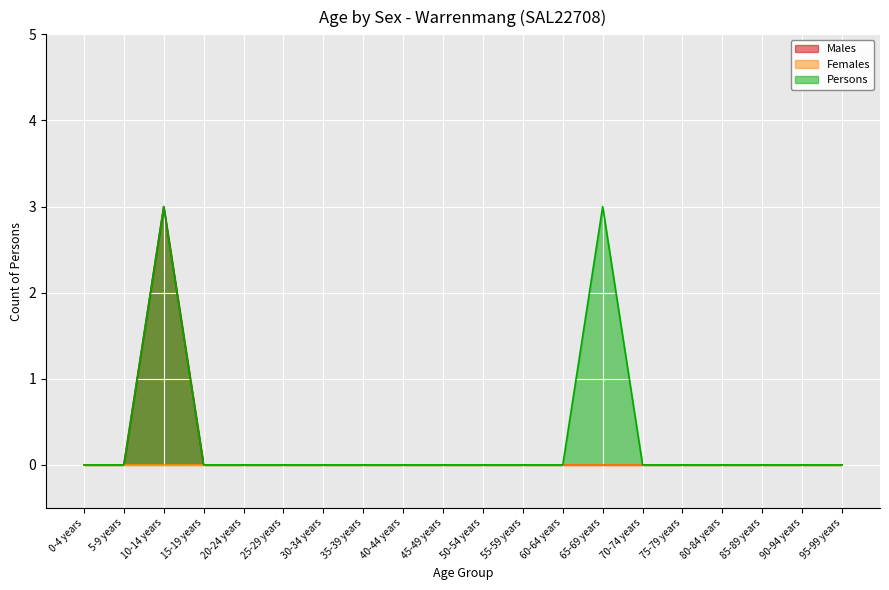

Count the Males values in the range 0 to 1.

19